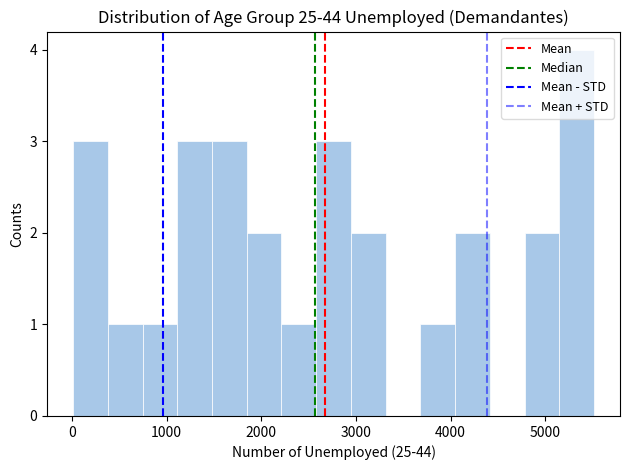

Around what value on the x-axis is the tallest bar? Give the approximate position of its centre, as read against the axis.

5300